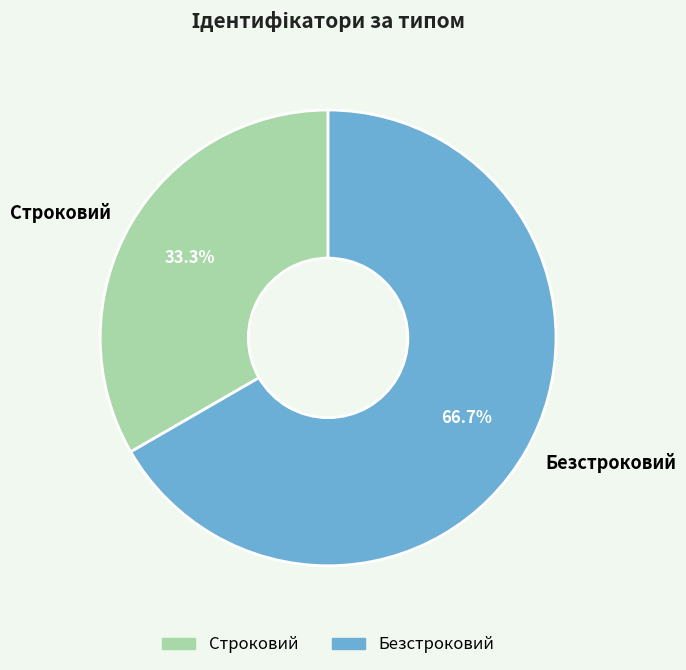

Approximately how many times larger is the value at Безстроковий compared to Строковий?

2.0